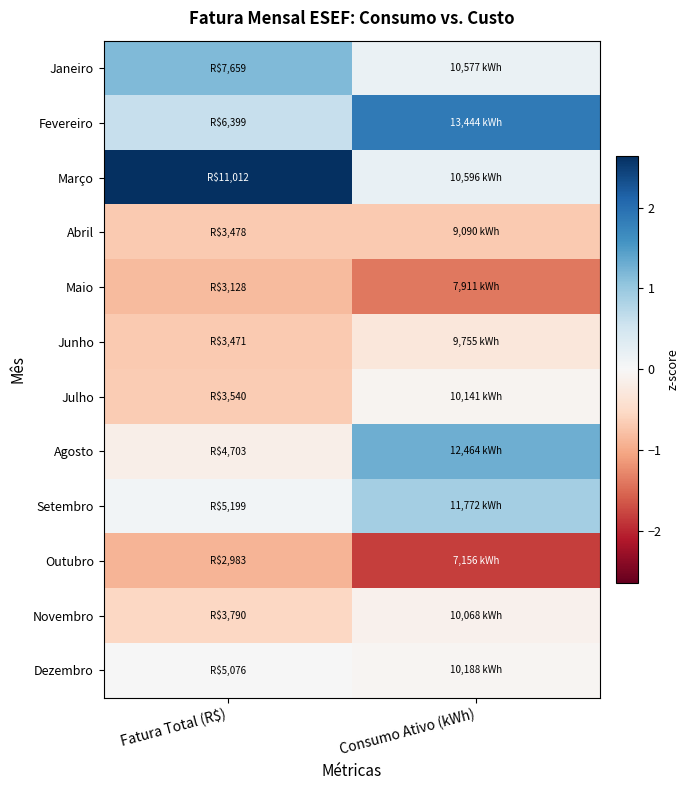

Reading left to right, extract all data points from this chart.

Janeiro: Fatura Total (R$)=1.2	Consumo Ativo (kWh)=0.2
Fevereiro: Fatura Total (R$)=0.6	Consumo Ativo (kWh)=1.9
Março: Fatura Total (R$)=2.6	Consumo Ativo (kWh)=0.2
Abril: Fatura Total (R$)=-0.7	Consumo Ativo (kWh)=-0.7
Maio: Fatura Total (R$)=-0.8	Consumo Ativo (kWh)=-1.4
Junho: Fatura Total (R$)=-0.7	Consumo Ativo (kWh)=-0.3
Julho: Fatura Total (R$)=-0.7	Consumo Ativo (kWh)=-0.1
Agosto: Fatura Total (R$)=-0.1	Consumo Ativo (kWh)=1.3
Setembro: Fatura Total (R$)=0.1	Consumo Ativo (kWh)=0.9
Outubro: Fatura Total (R$)=-0.9	Consumo Ativo (kWh)=-1.8
Novembro: Fatura Total (R$)=-0.6	Consumo Ativo (kWh)=-0.1
Dezembro: Fatura Total (R$)=0.0	Consumo Ativo (kWh)=-0.0